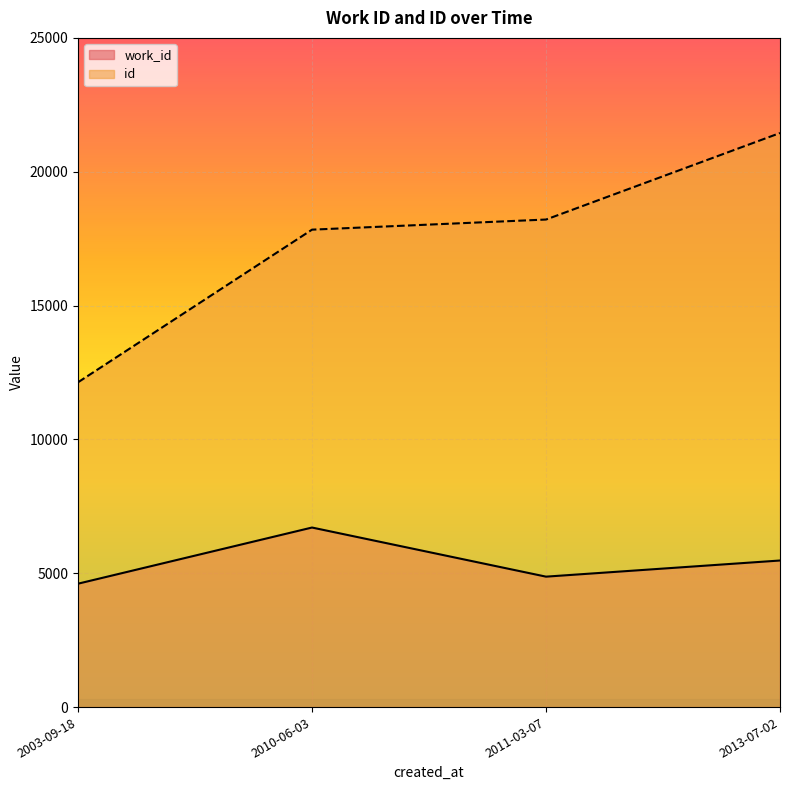

What is the average value of the work_id series?

5417